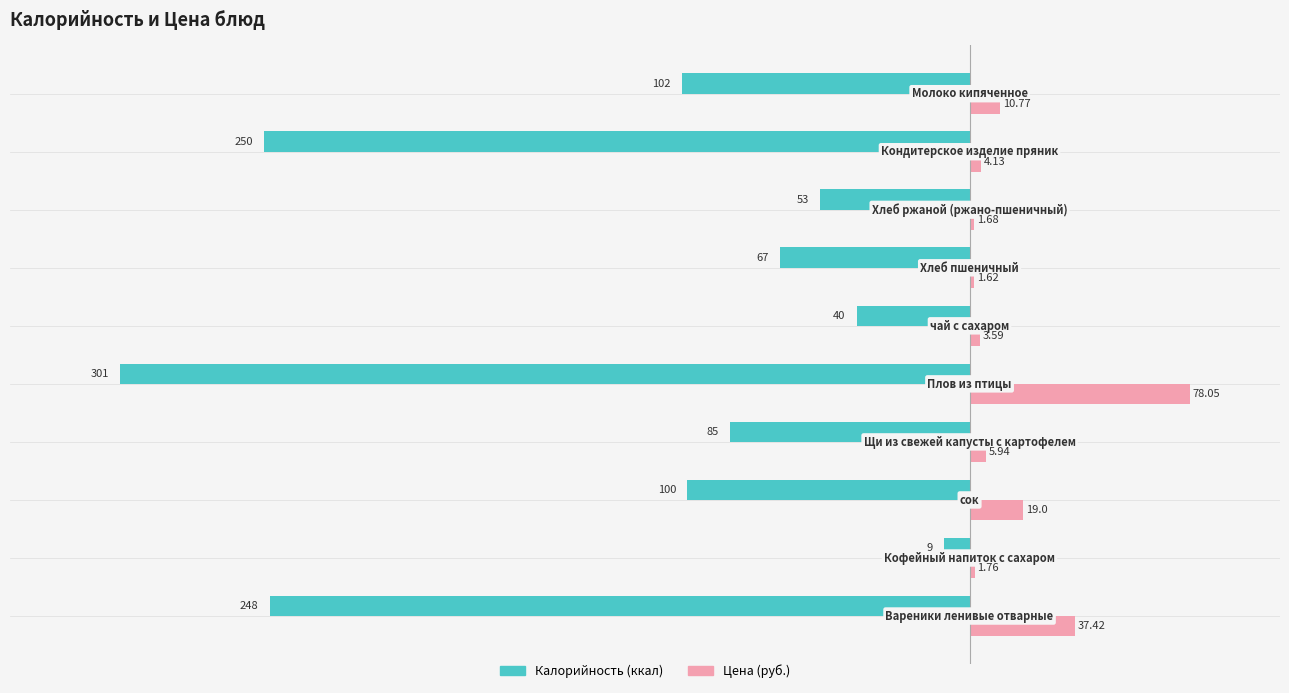

How many series are shown in this chart?

2